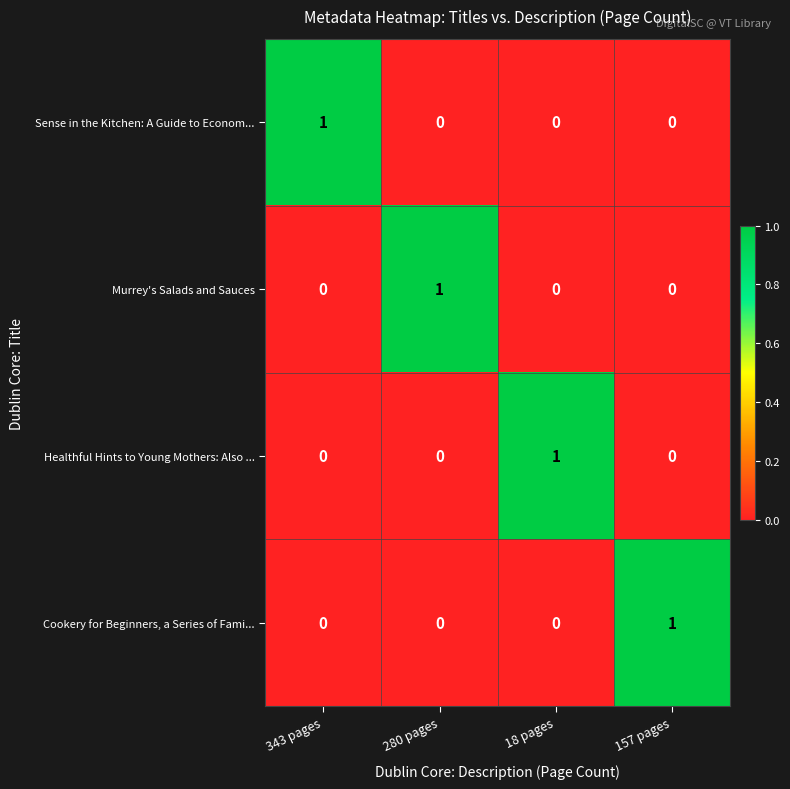

What is the spread (max minus min) of values at 18 pages?

1